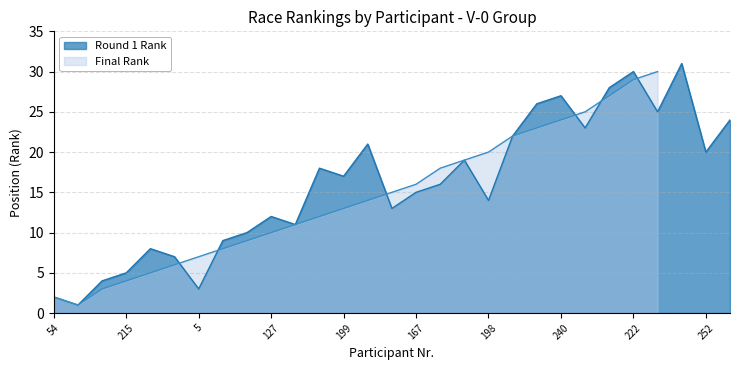

What is the approximate value at 252?

20